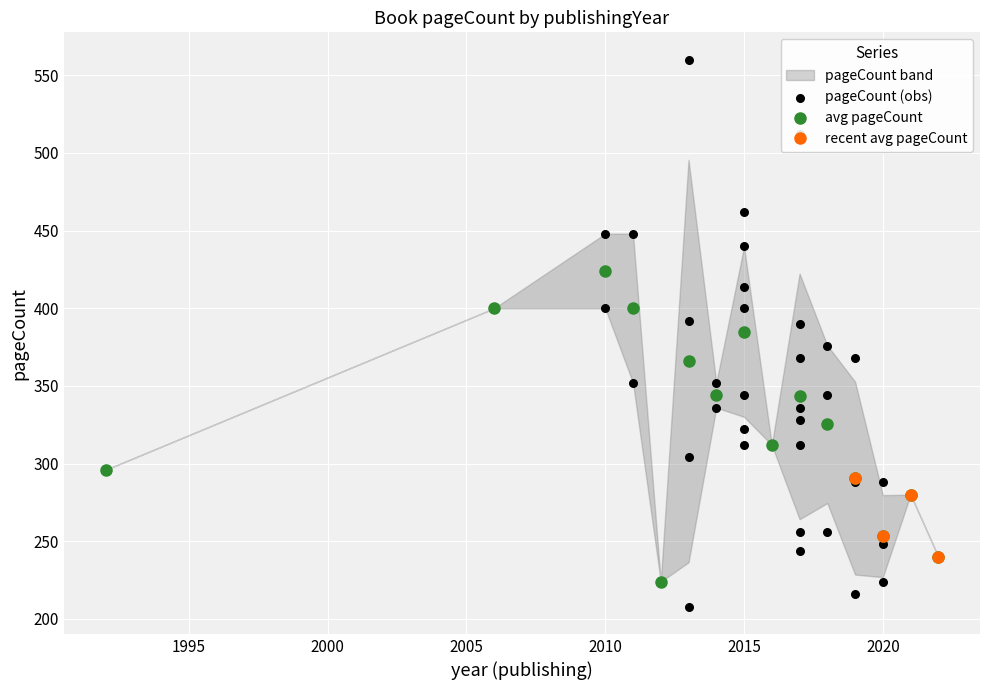

Is it true that avg pageCount equals 424.0 at 2010?

True